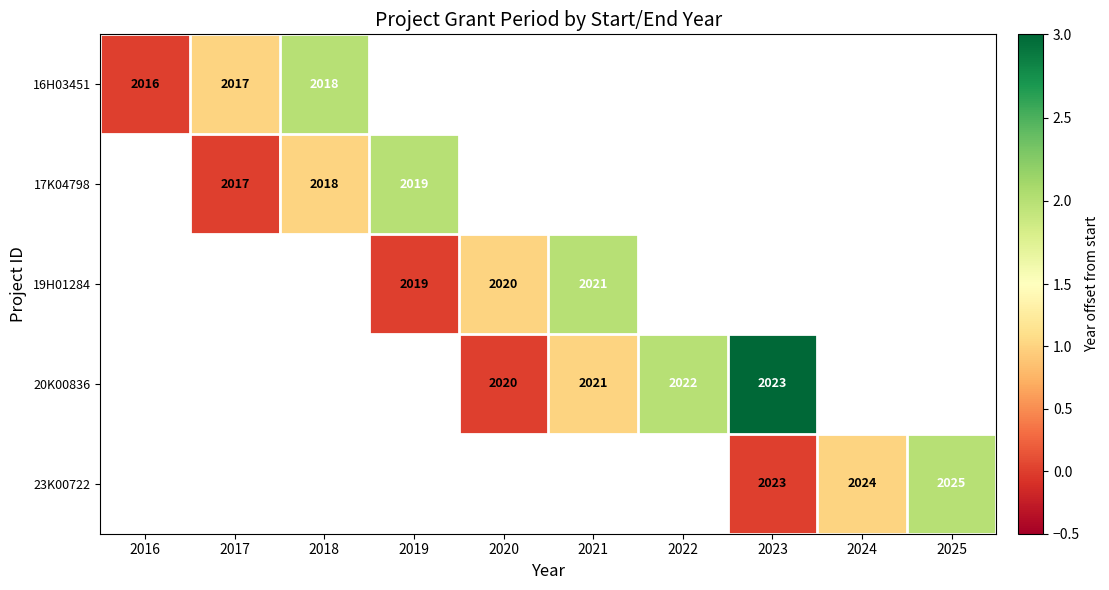

At which category does the chart reach its peak across all series?

2023